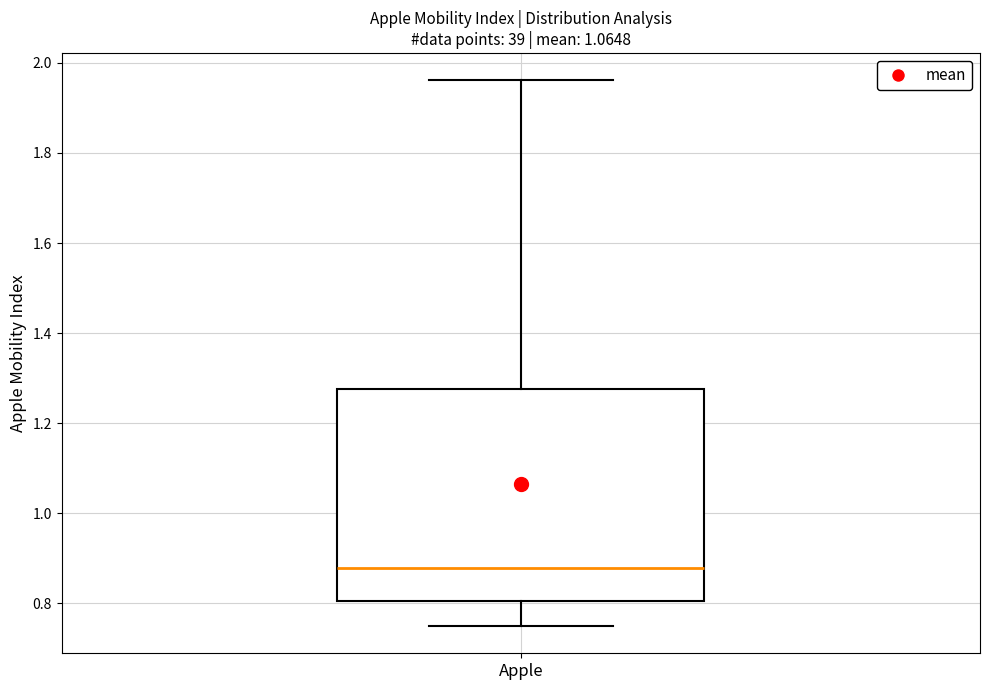

Transcribe this box plot: give where the median line is, the range the box spans, and where the two whiskers end, as read against the y-axis. The values are not printed on the chart, so give them approximately, as read against the axis.

median 0.88, box 0.80 to 1.28, whiskers 0.74 to 1.96